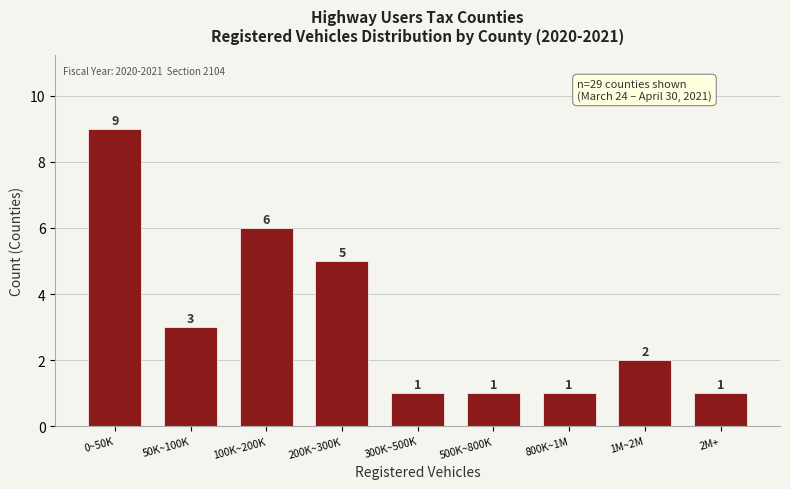

Reading left to right, what are all the values shown in this chart?

0~50K=9	50K~100K=3	100K~200K=6	200K~300K=5	300K~500K=1	500K~800K=1	800K~1M=1	1M~2M=2	2M+=1